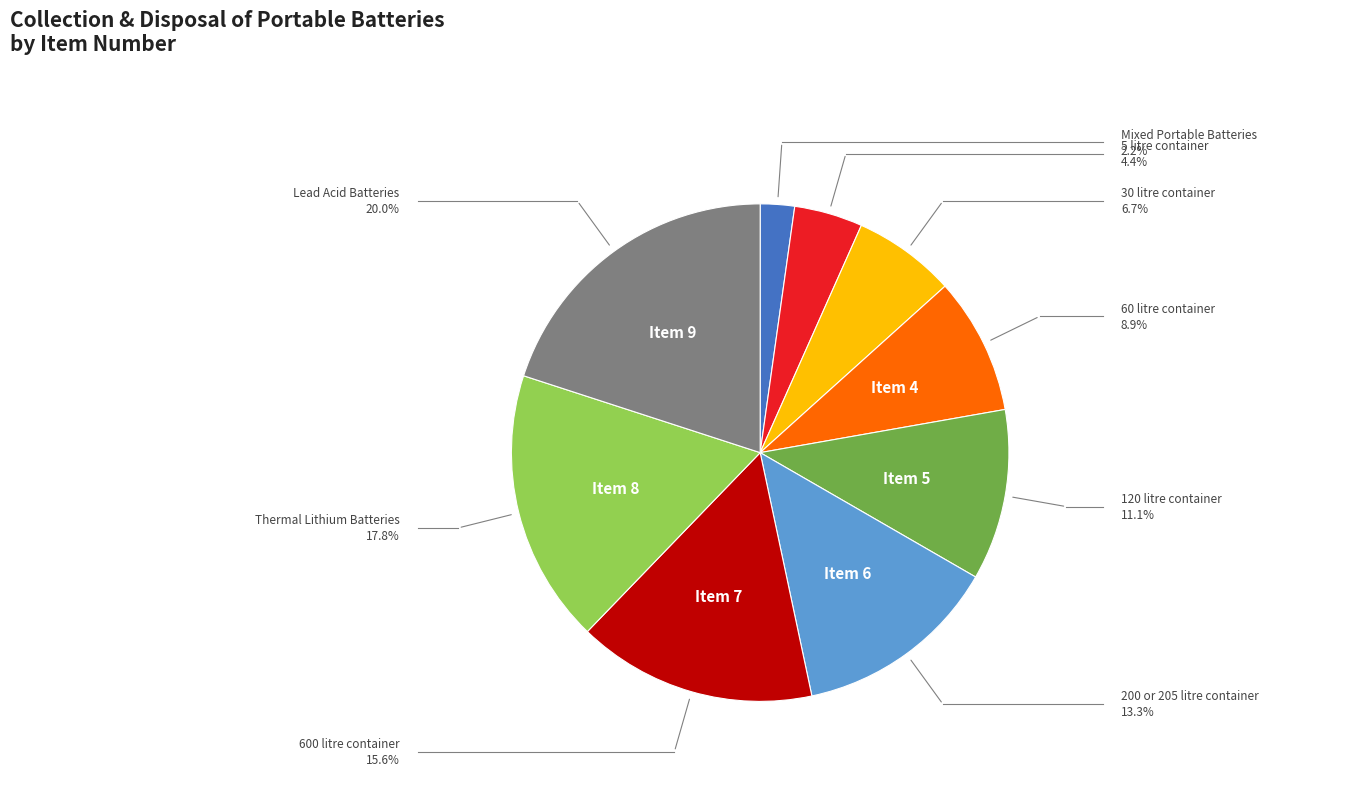

Is there any slice that represents more than half of the pie?

No